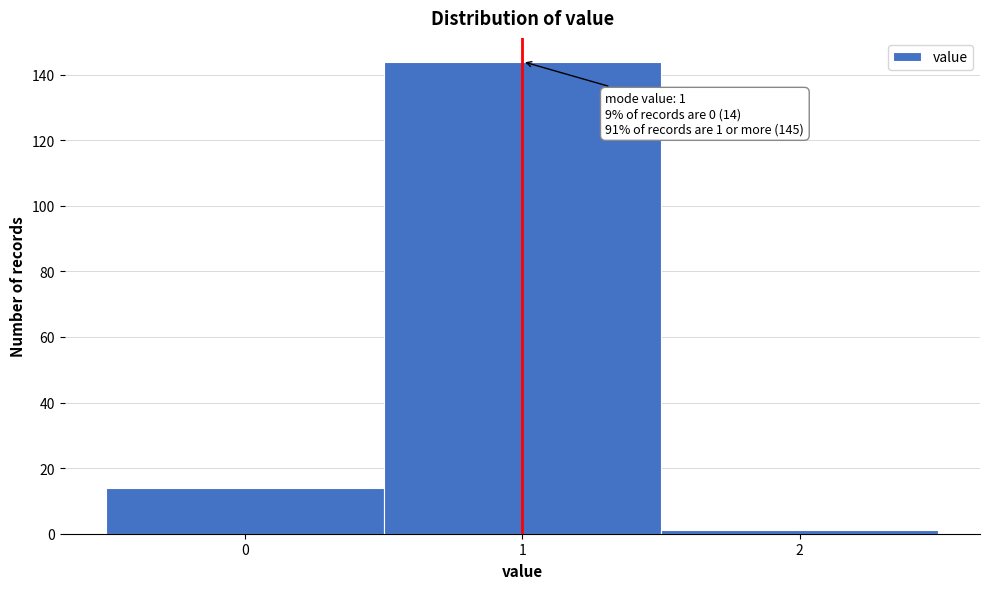

Which range on the x-axis has the tallest bar?

0.5 to 1.5